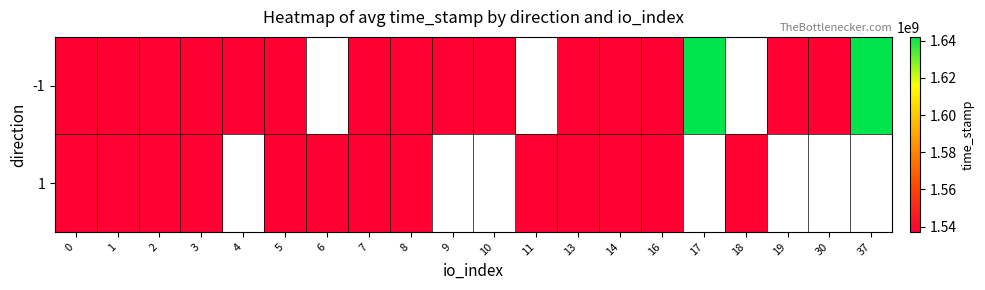

What value does the -1 series have at 17?

1642130306.0